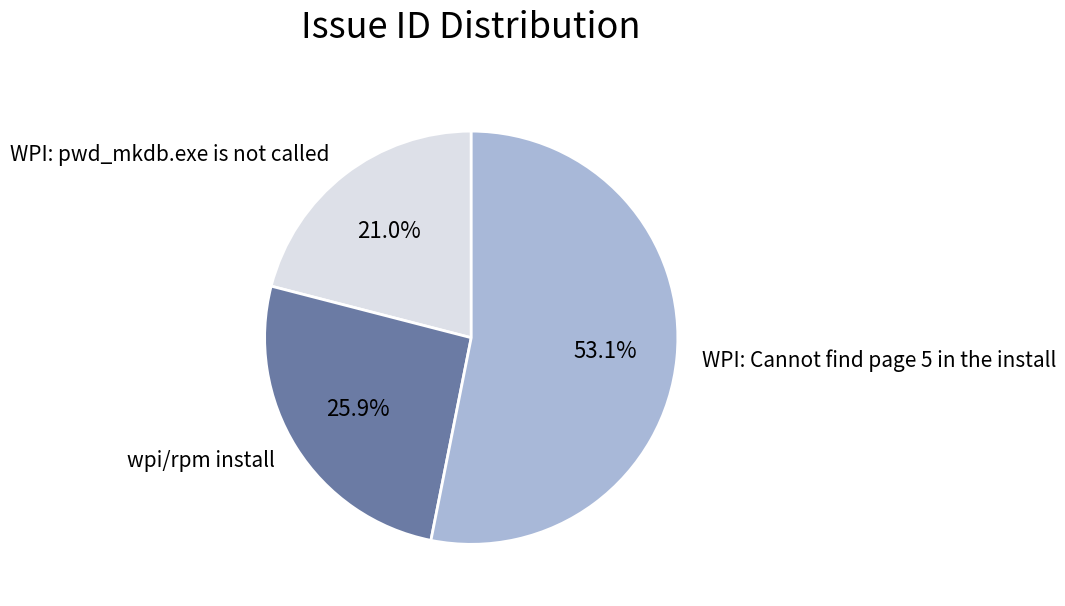

Approximately how many times larger is the value at WPI: Cannot find page 5 in the install compared to WPI: pwd_mkdb.exe is not called?

2.5